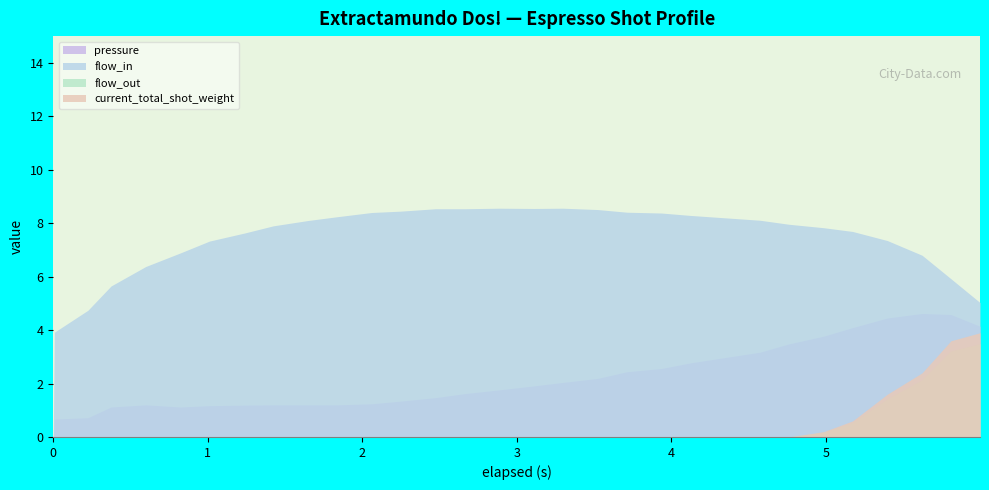

What is the label of the 17th point from the left?

3.112